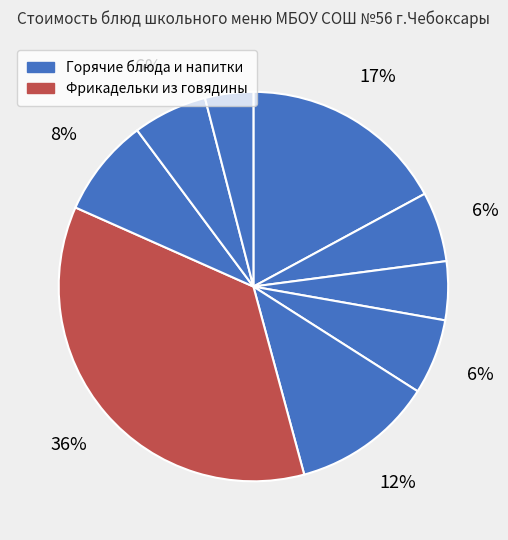

Count the number of slices in the pie.

9